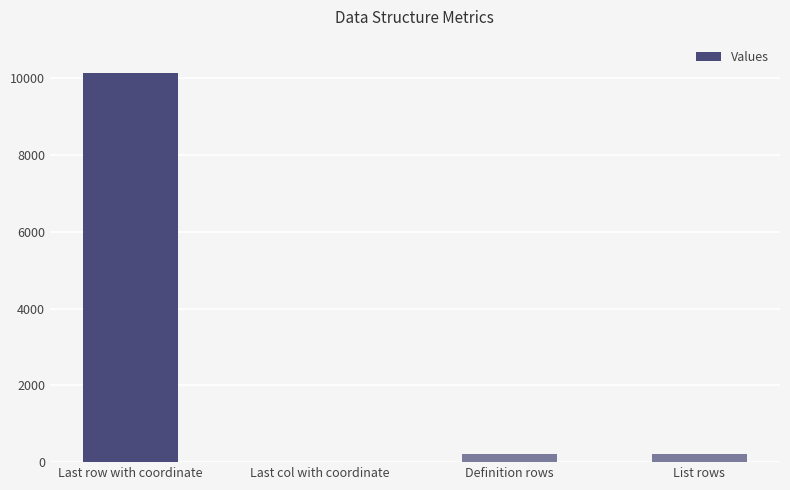

What is the sum of all values?

10586